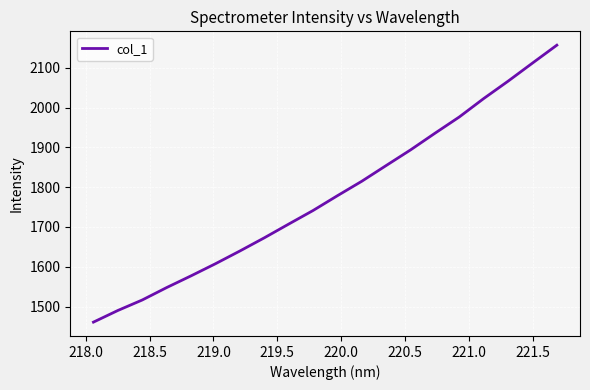

What is the maximum value shown in the chart?

2156.9